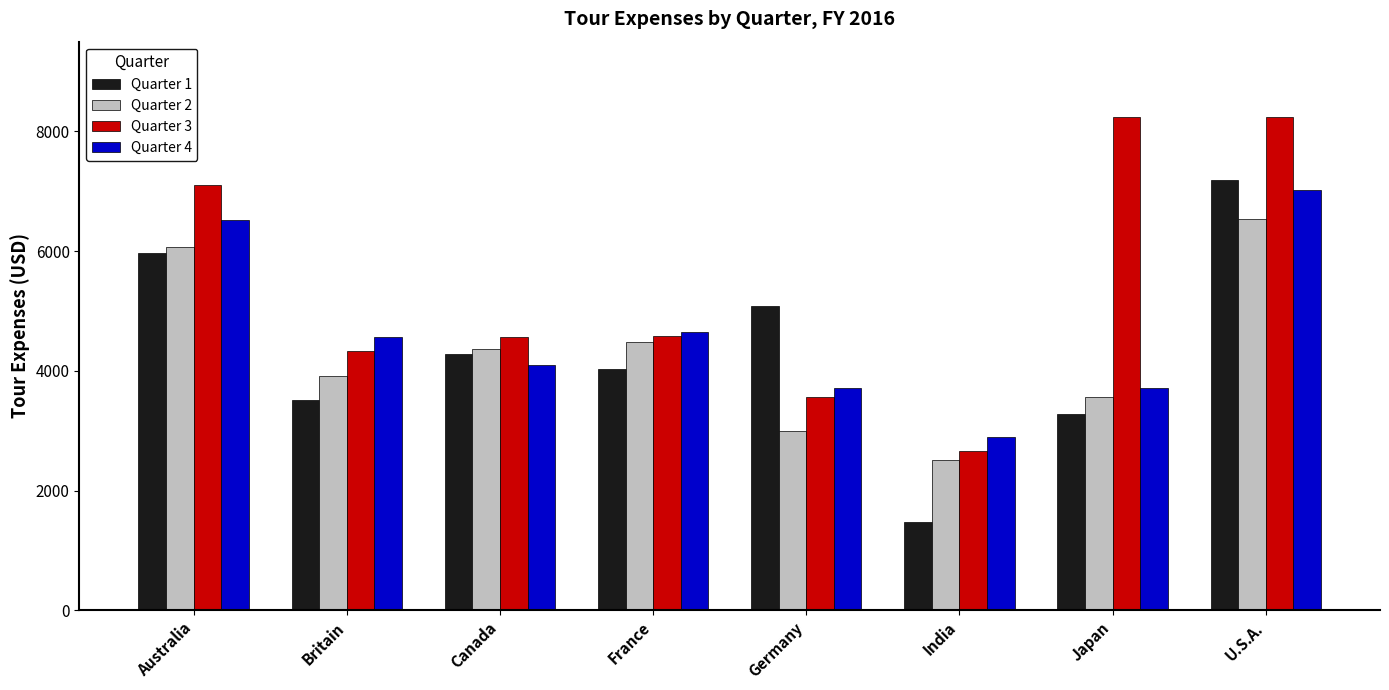

Which series has the largest range (max minus min)?

Quarter 1